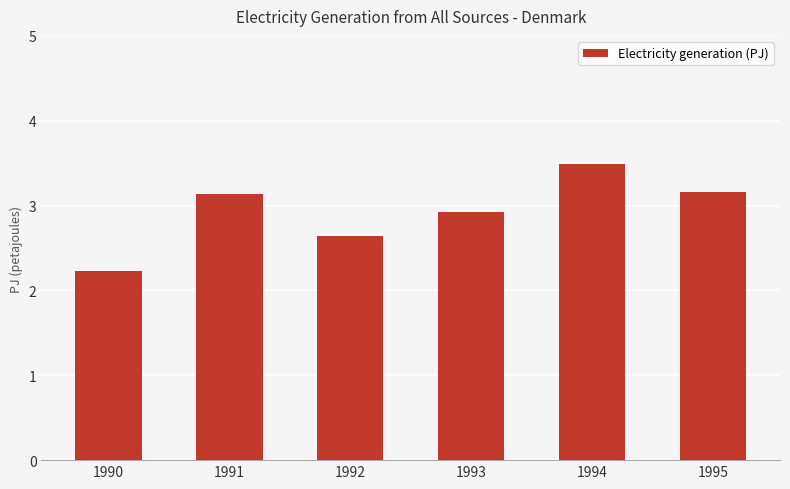

Approximately how many times larger is the value at 1994 compared to 1990?

1.6